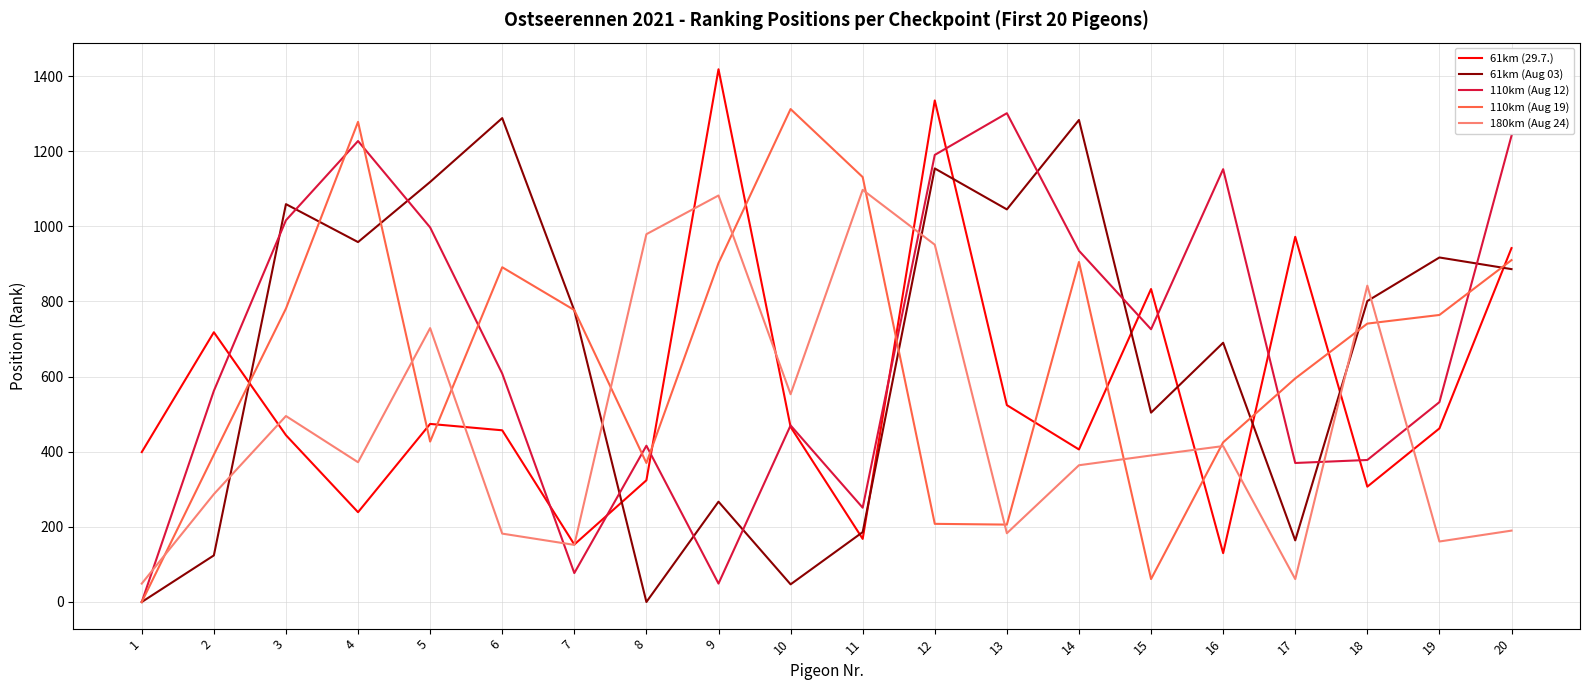

What is the spread (max minus min) of values at 11?

963